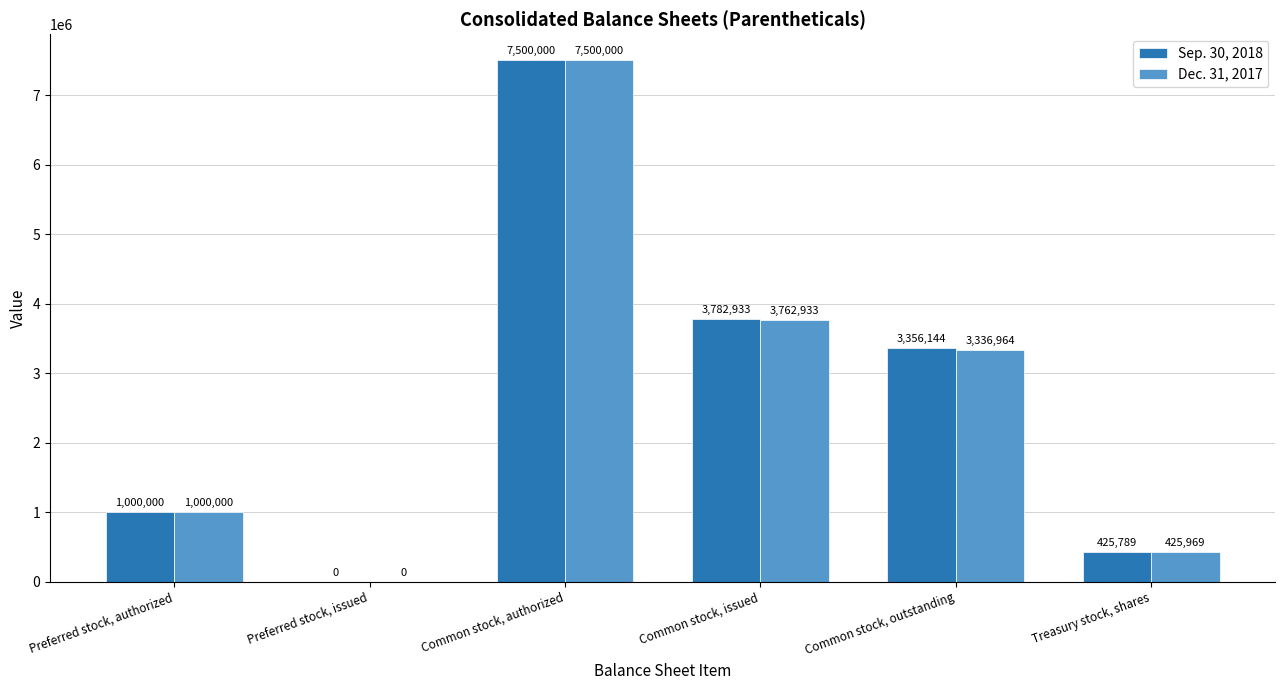

Is it true that Dec. 31, 2017 equals 1712242 at Common stock, issued?

False